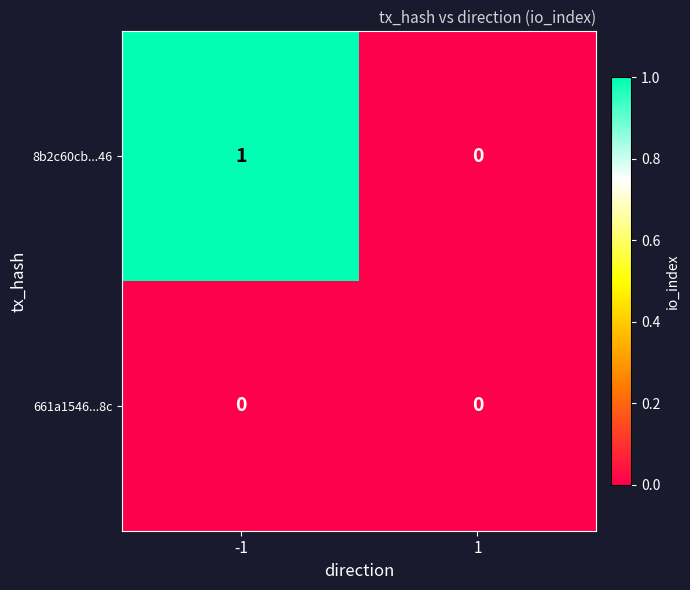

Between -1 and 1, which series saw the biggest shift?

8b2c60cb...46